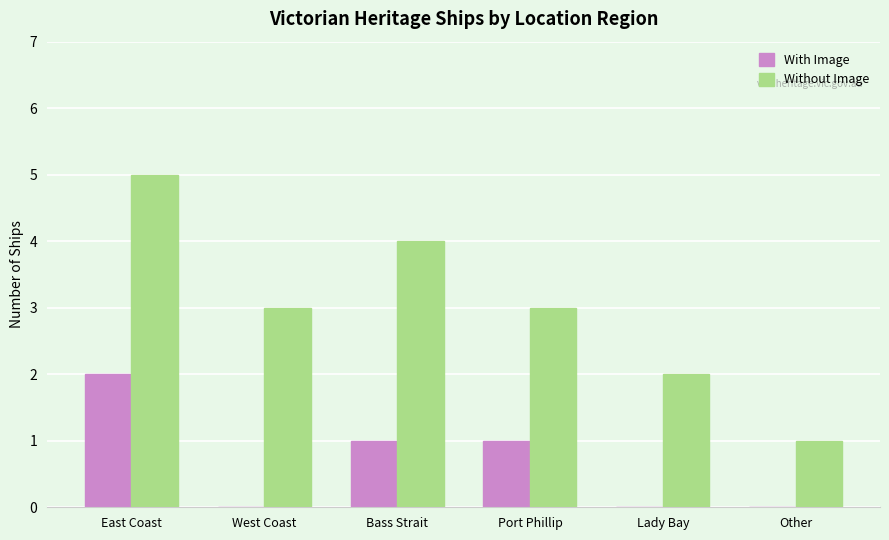

Reading left to right, what are all the values shown in this chart?

With Image: 2	0	1	1	0	0
Without Image: 5	3	4	3	2	1